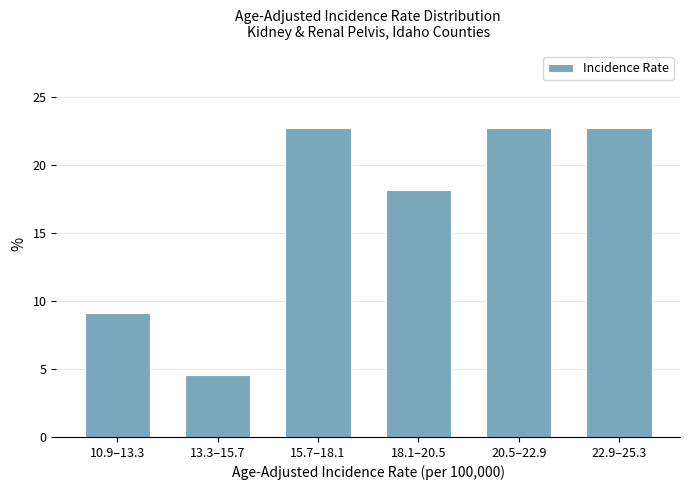

Reading left to right, list all the values displayed in this chart.

10.9–13.3=9.1	13.3–15.7=4.5	15.7–18.1=22.7	18.1–20.5=18.2	20.5–22.9=22.7	22.9–25.3=22.7